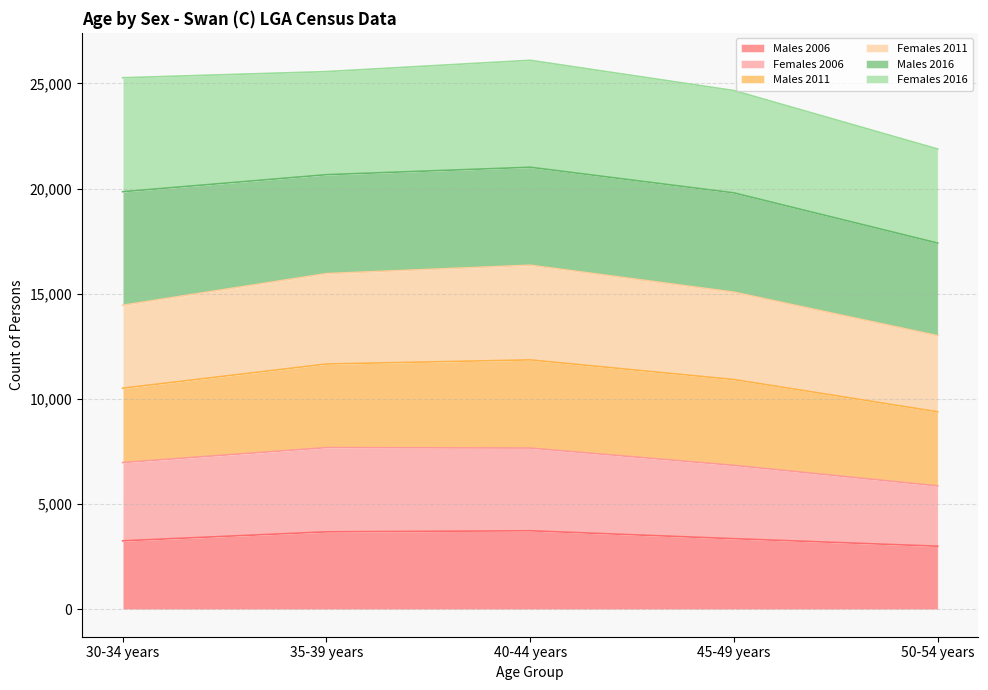

The value of Males 2006 at 50-54 years is 2998. True or false?

True